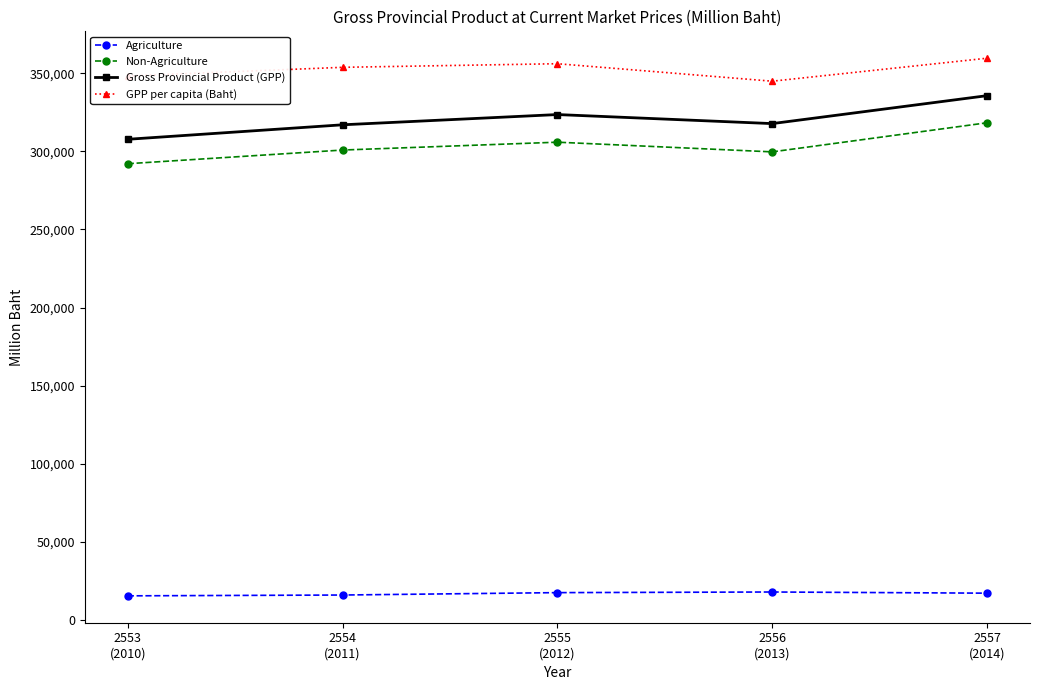

The Gross Provincial Product (GPP) series shows 412179 at 2553
(2010). True or false?

False